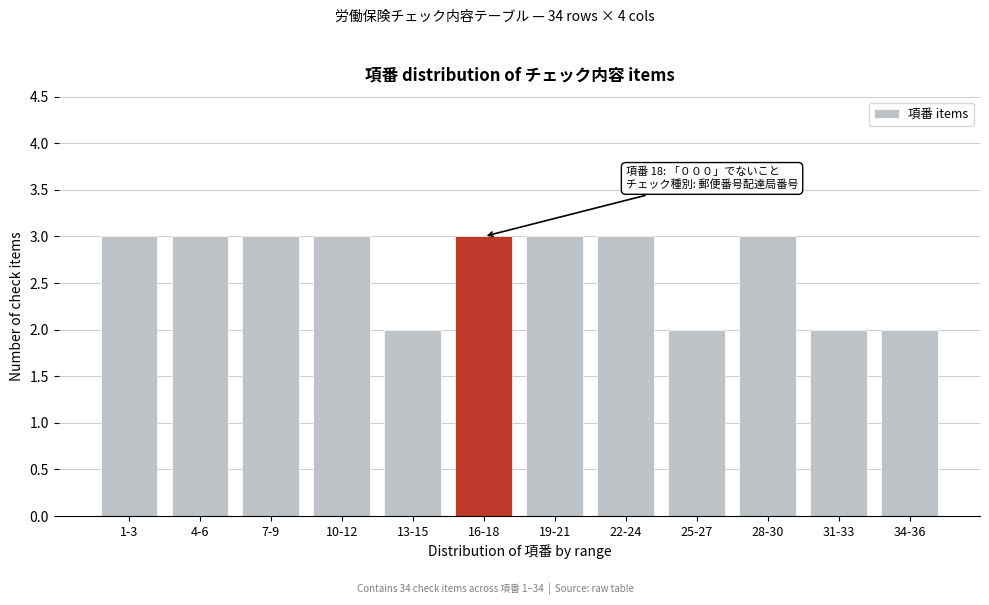

Reading left to right, what are all the values shown in this chart?

3	3	3	3	2	3	3	3	2	3	2	2